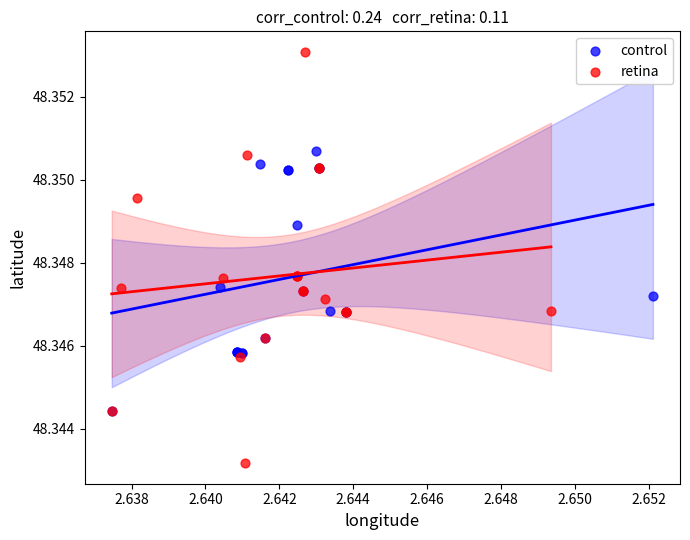

Which series has the largest Y range (max minus min)?

retina